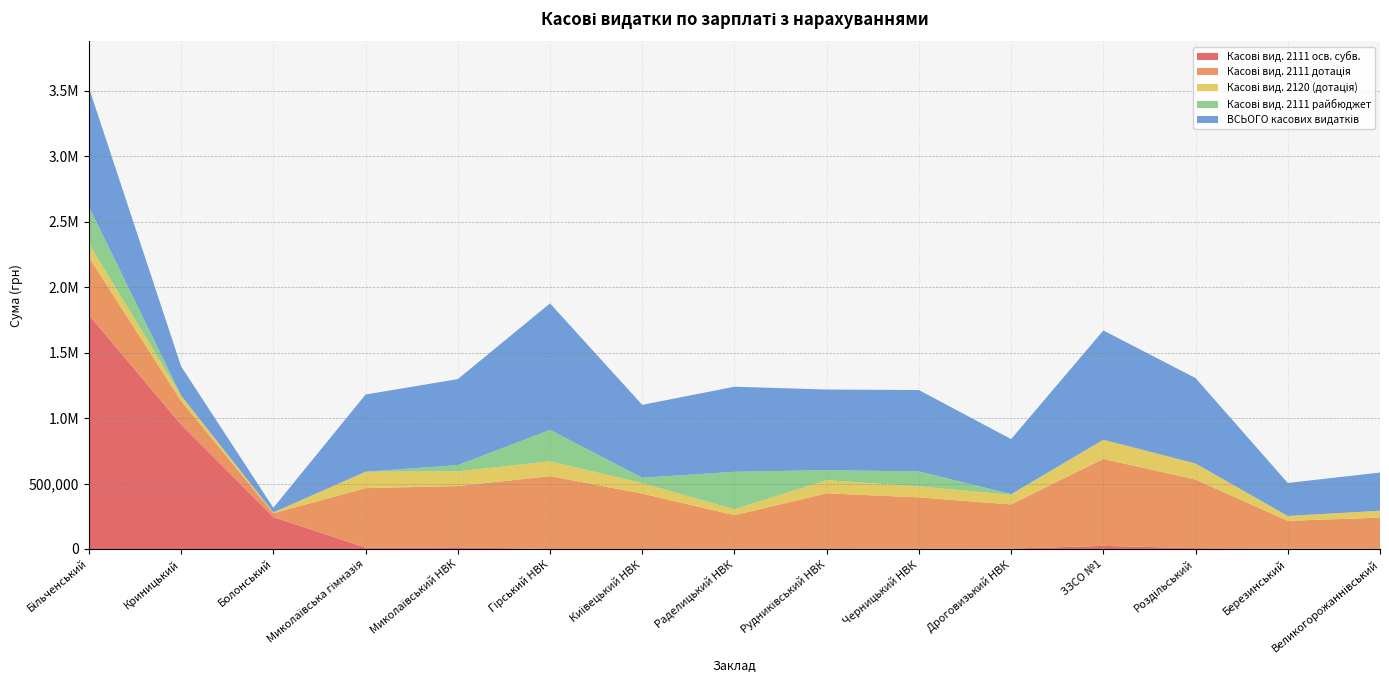

Reading left to right, extract all data points from this chart.

Касові вид. 2111 осв. субв.: Більченський=1788168.3	Криницький=949748.8	Болонський=243727.4	Миколаївська гімназія=10071.3	Миколаївський НВК=12489.4	Гірський НВК=0.0	Київецький НВК=0.0	Раделицький НВК=2027.8	Рудниківський НВК=354.8	Черницький НВК=1729.4	Дроговизький НВК=2608.9	ЗЗСО №1=23873.9	Роздільський=6113.8	Березинський=2531.8	Великогорожаннівський=4221.1
Касові вид. 2111 дотація: Більченський=440998.7	Криницький=179938.5	Болонський=28994.7	Миколаївська гімназія=454727.9	Миколаївський НВК=468064.2	Гірський НВК=556639.7	Київецький НВК=423022.2	Раделицький НВК=256080.4	Рудниківський НВК=424961.3	Черницький НВК=392433.6	Дроговизький НВК=337683.4	ЗЗСО №1=664250.3	Роздільський=524011.2	Березинський=212153.0	Великогорожаннівський=235537.6
Касові вид. 2120 (дотація): Більченський=103466.6	Криницький=42014.8	Болонський=6489.4	Миколаївська гімназія=125227.7	Миколаївський НВК=111784.6	Гірський НВК=113103.5	Київецький НВК=79839.3	Раделицький НВК=44503.6	Рудниківський НВК=100186.2	Черницький НВК=84259.4	Дроговизький НВК=73377.3	ЗЗСО №1=146566.5	Роздільський=122724.2	Березинський=37454.7	Великогорожаннівський=52190.3
Касові вид. 2111 райбюджет: Більченський=283521.3	Криницький=0.0	Болонський=0.0	Миколаївська гімназія=0.0	Миколаївський НВК=48590.6	Гірський НВК=239941.1	Київецький НВК=41580.1	Раделицький НВК=287049.5	Рудниківський НВК=76634.1	Черницький НВК=113766.3	Дроговизький НВК=5421.1	ЗЗСО №1=0.0	Роздільський=0.0	Березинський=0.0	Великогорожаннівський=0.0
ВСЬОГО касових видатків: Більченський=908593.7	Криницький=223119.0	Болонський=35484.2	Миколаївська гімназія=590026.8	Миколаївський НВК=656809.9	Гірський НВК=966567.7	Київецький НВК=556630.5	Раделицький НВК=650006.4	Рудниківський НВК=616144.7	Черницький НВК=622032.4	Дроговизький НВК=420283.4	ЗЗСО №1=834690.7	Роздільський=652849.3	Березинський=252139.6	Великогорожаннівський=291949.1